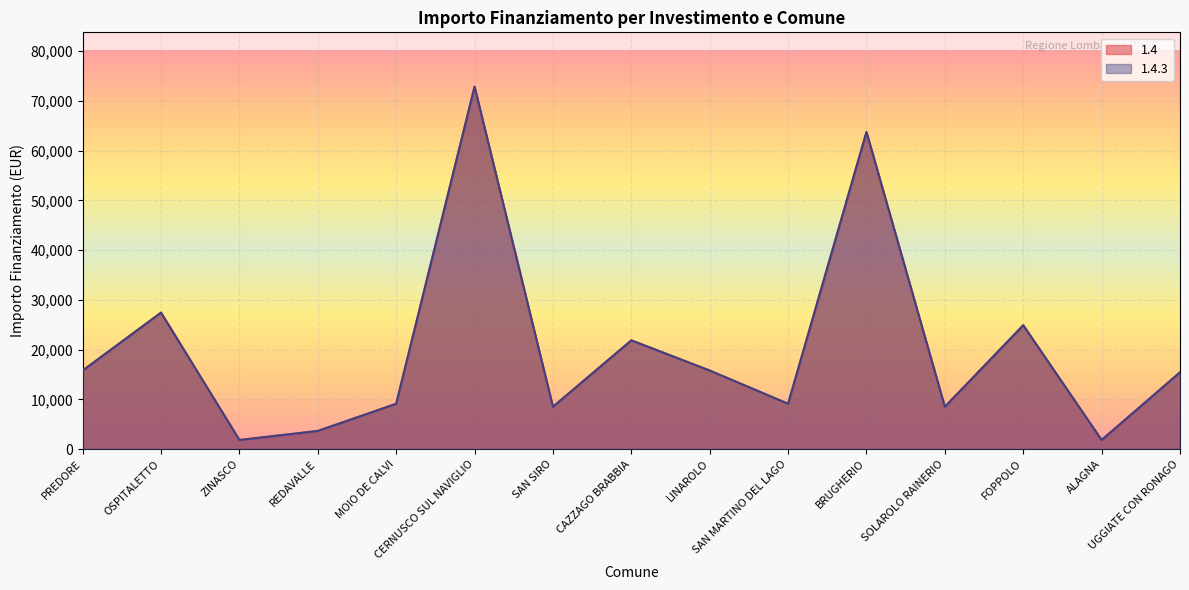

How many categories are shown in the chart?

15